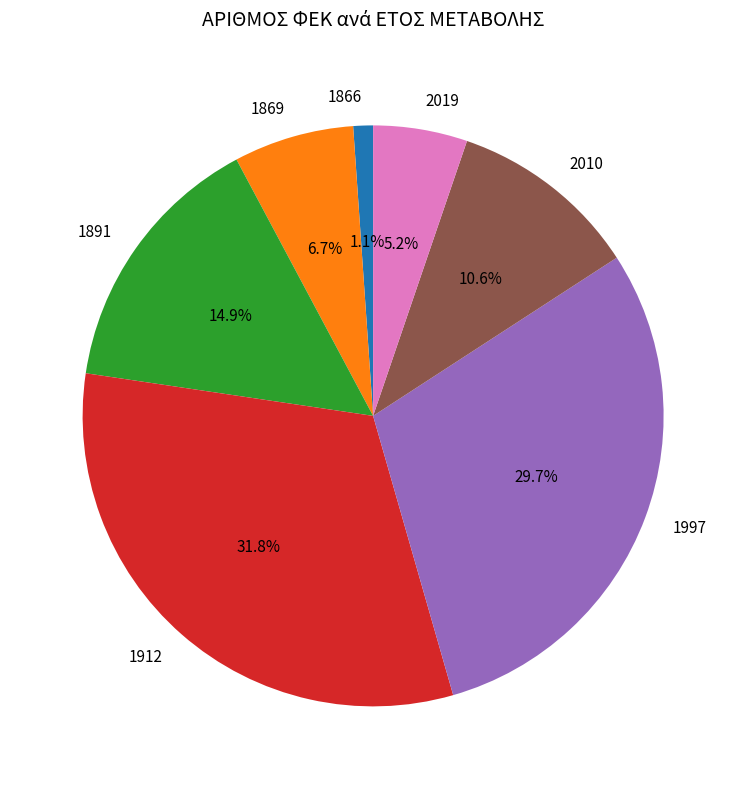

Rank the categories by value from lowest to highest.

1866, 2019, 1869, 2010, 1891, 1997, 1912